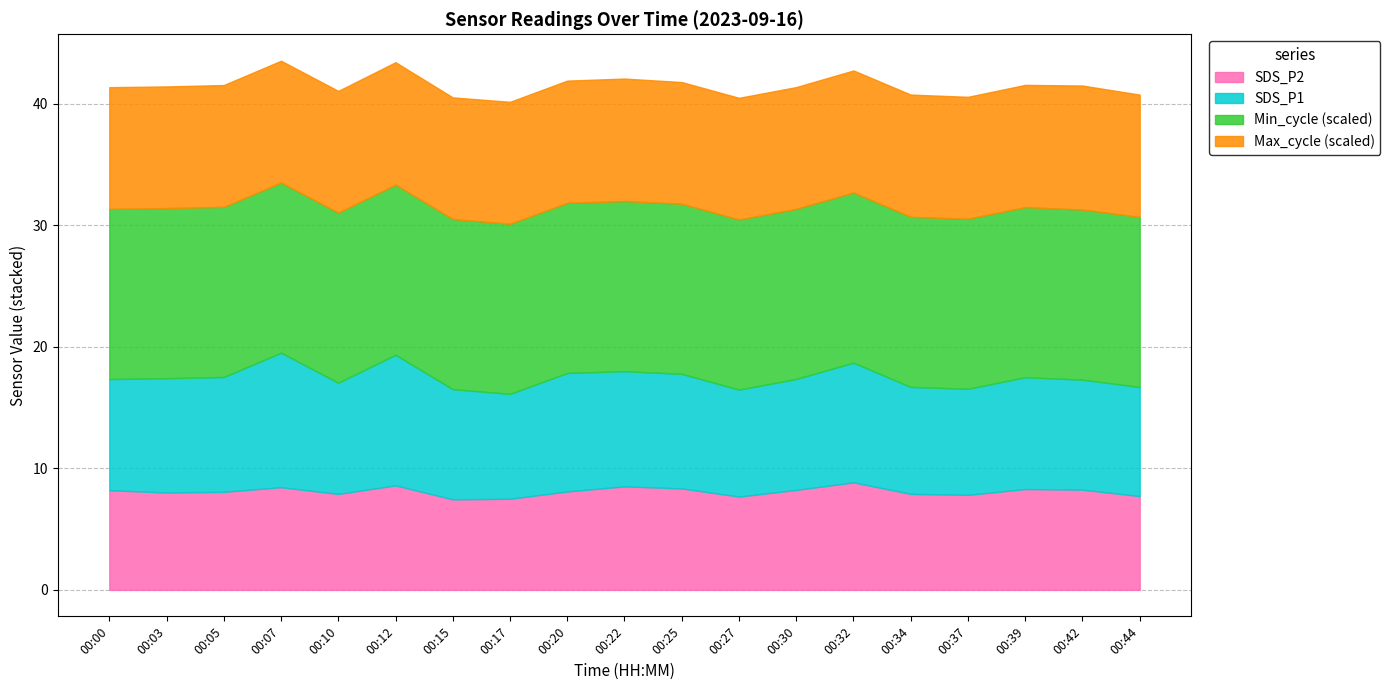

What are all the series names shown in the legend?

SDS_P2, SDS_P1, Min_cycle (scaled), Max_cycle (scaled)